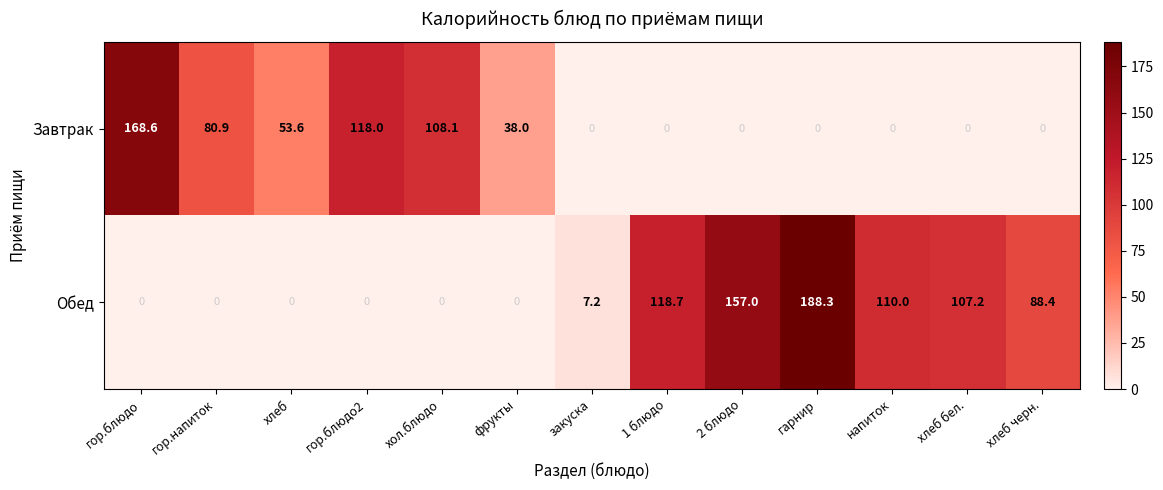

What is the total value across all series at фрукты?

38.0